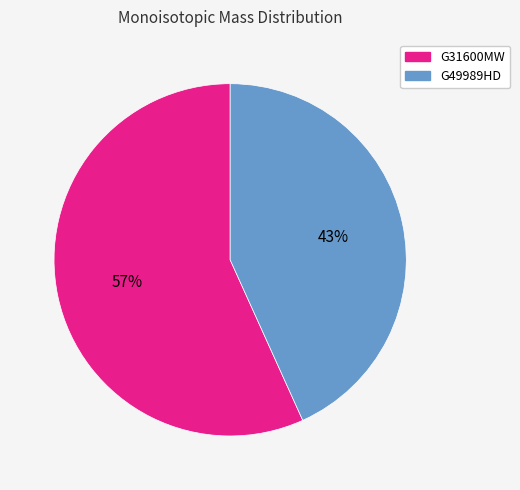

To the nearest percent, what percentage of the pie is G49989HD?

43%